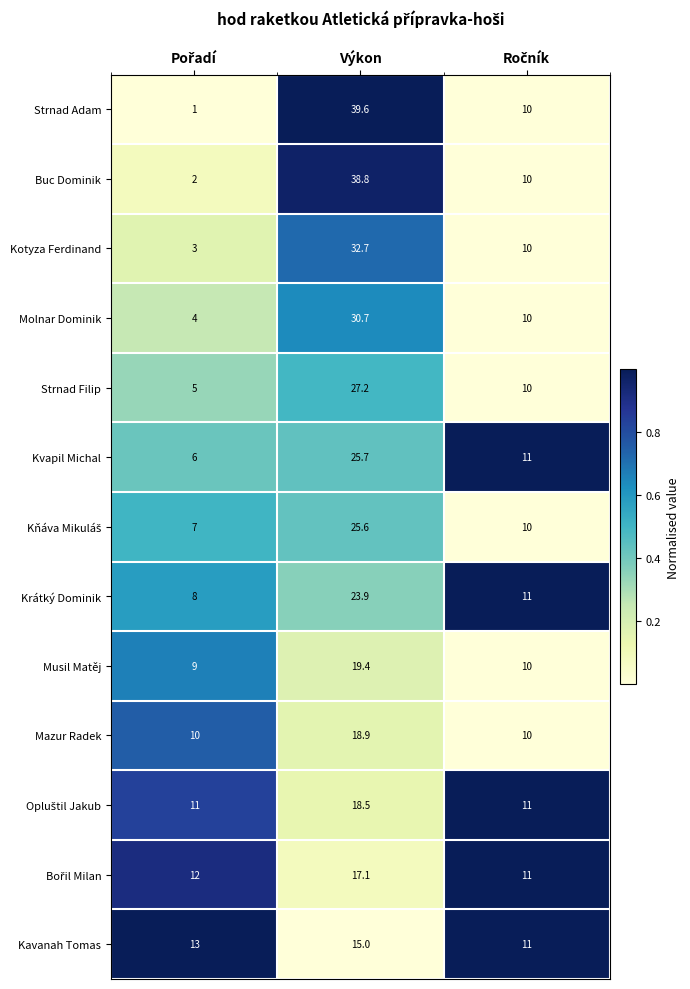

What is the difference between the second highest and minimum values in the Kotyza Ferdinand series?

7.0